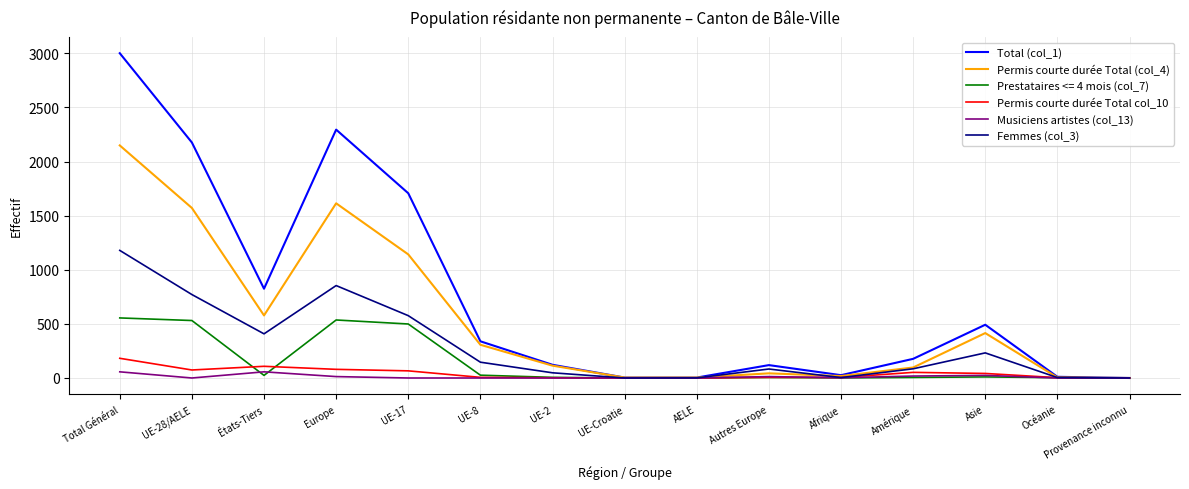

At which category is the sum across all series the highest?

Total Général